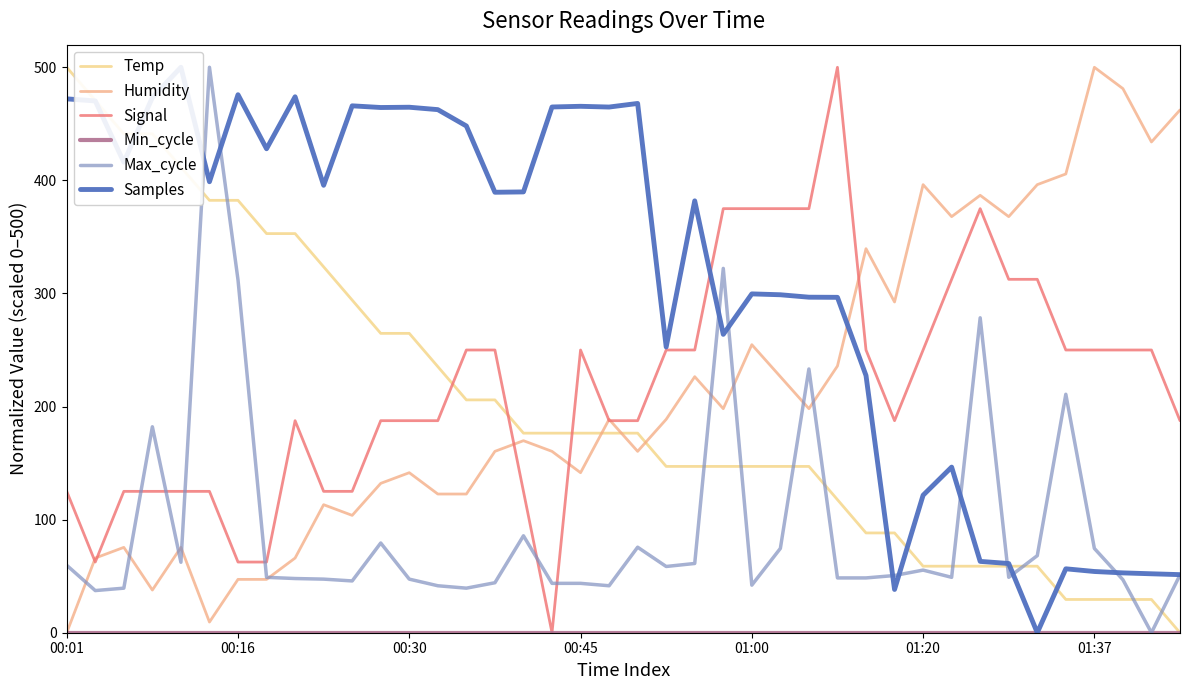

True or false: Max_cycle and Min_cycle cross at least once.

False